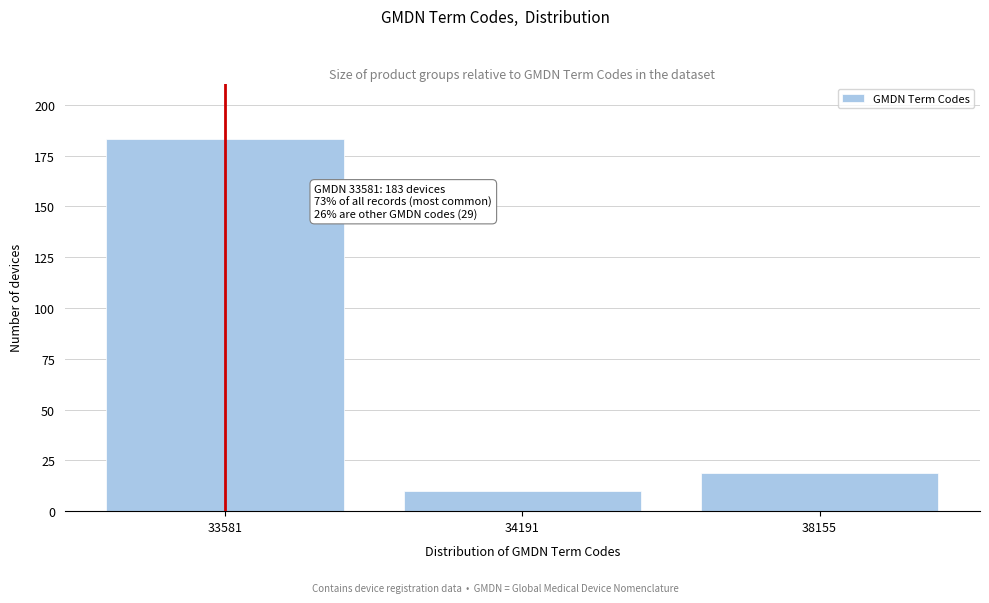

Reading left to right, list all the values displayed in this chart.

33581=183	34191=10	38155=19